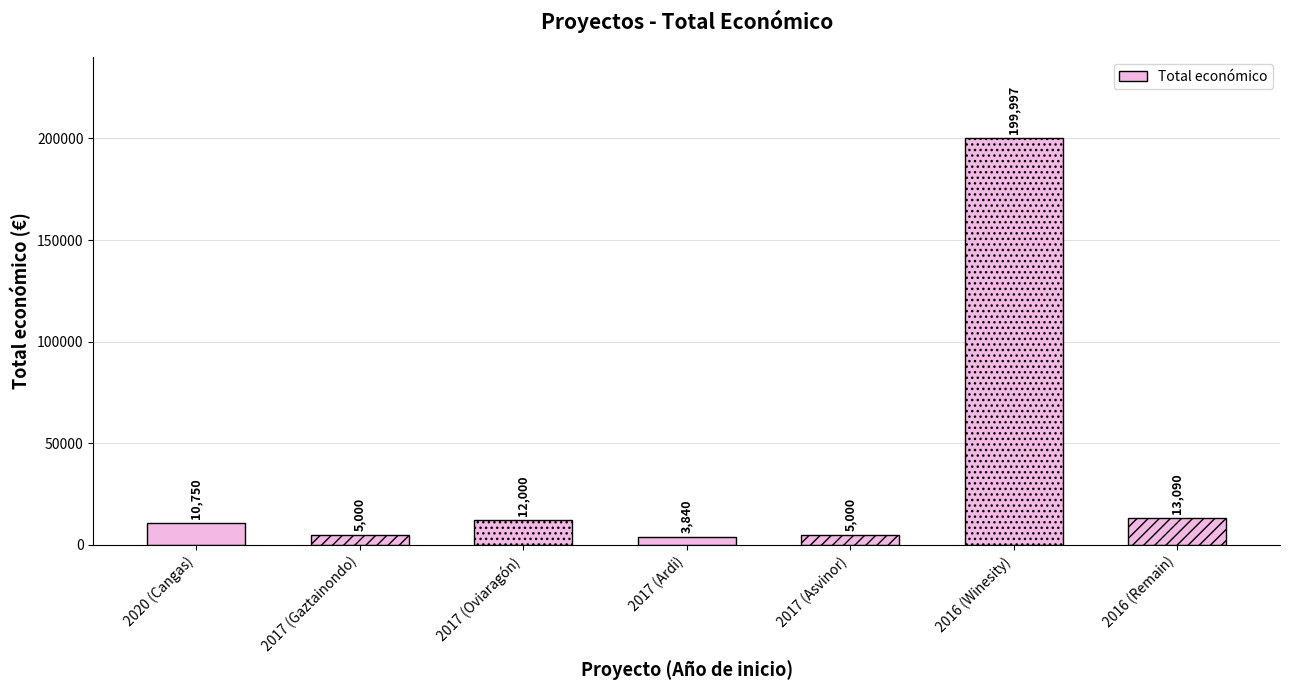

What is the sum of all values?

249677